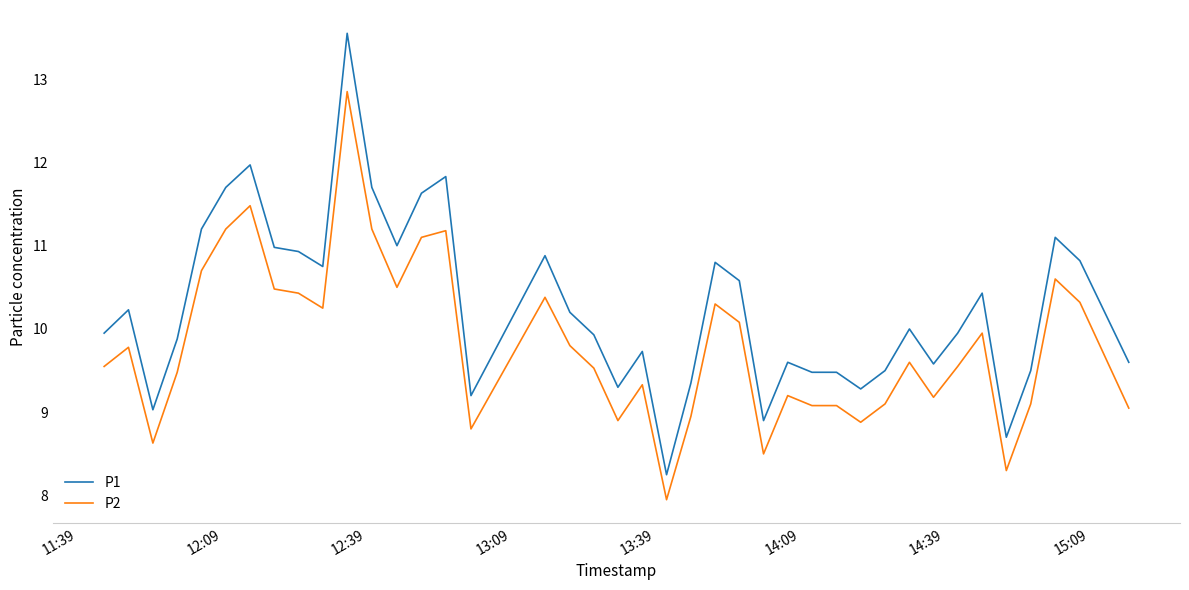

List the series in order of their peak value, lowest first.

P2, P1